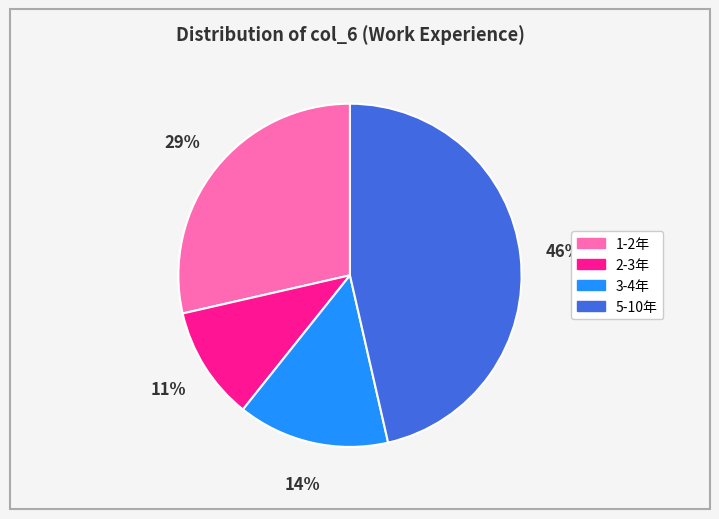

Do 3-4年 and 1-2年 together represent more than half of the pie?

No